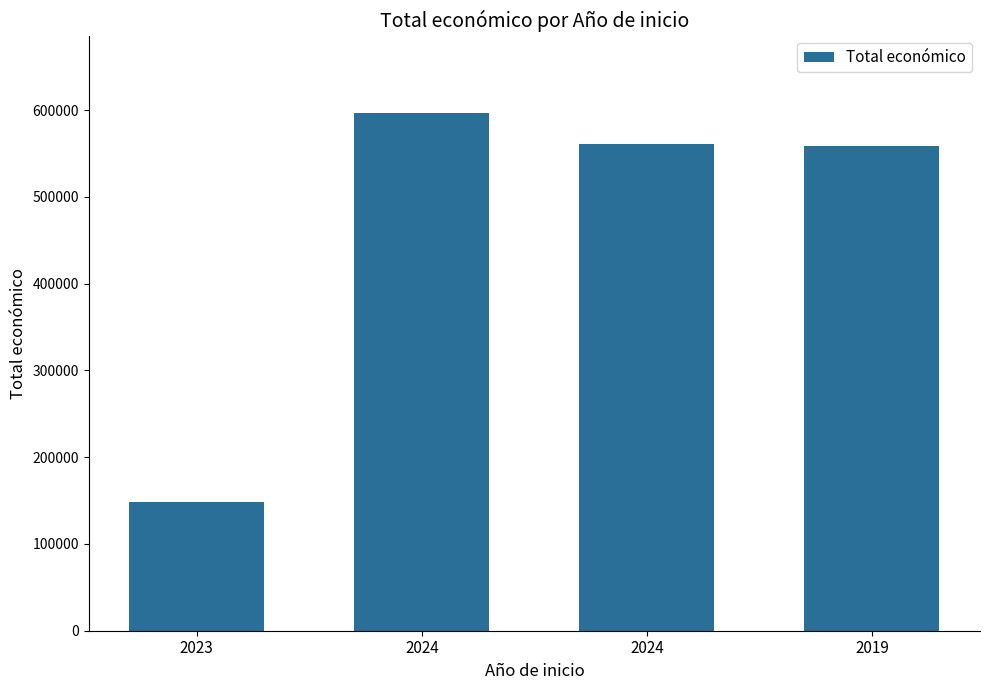

Rank the categories by value from highest to lowest.

2024, 2024, 2019, 2023